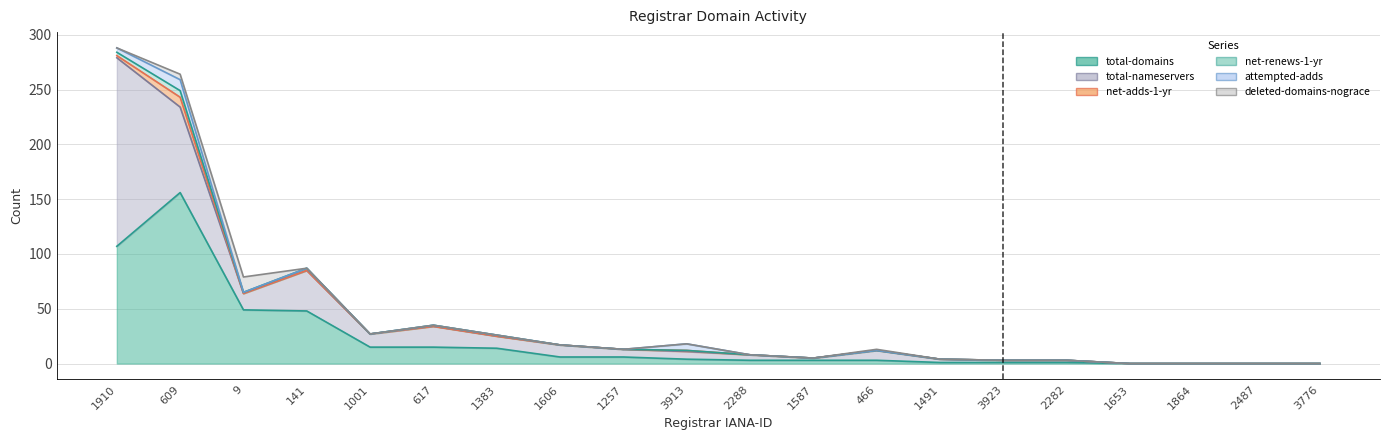

How many net-renews-1-yr values are between 0 and 1?

17